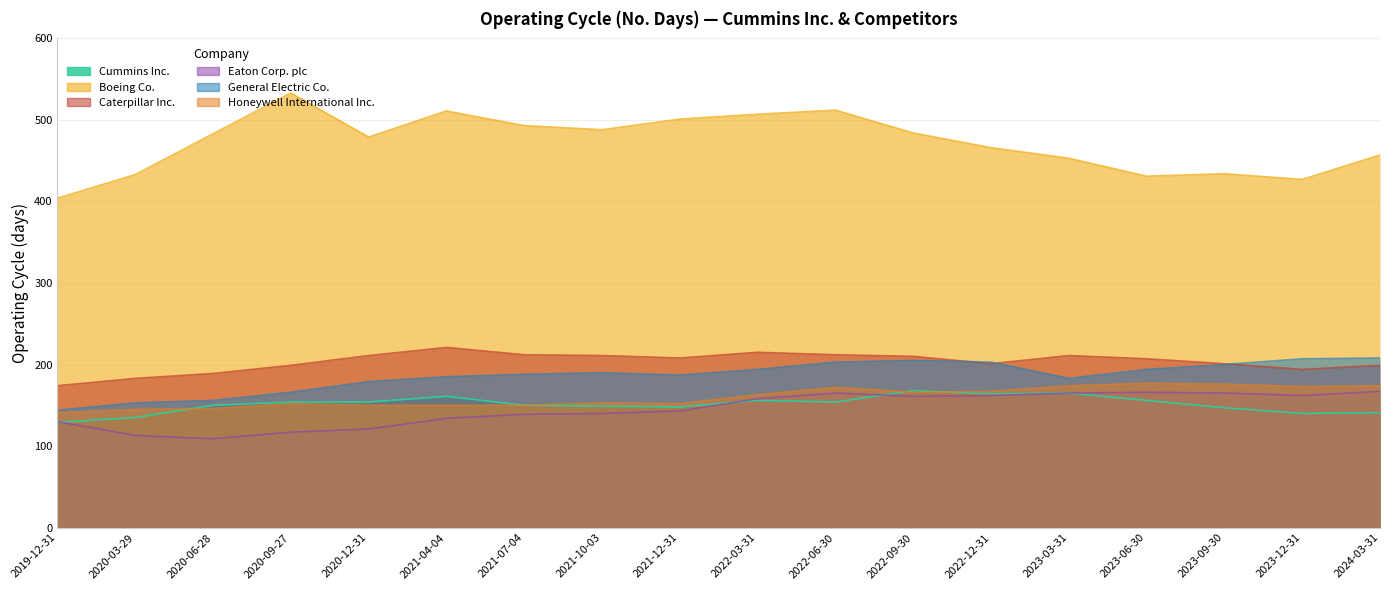

The value of Boeing Co. at 2020-06-28 is 143. True or false?

False